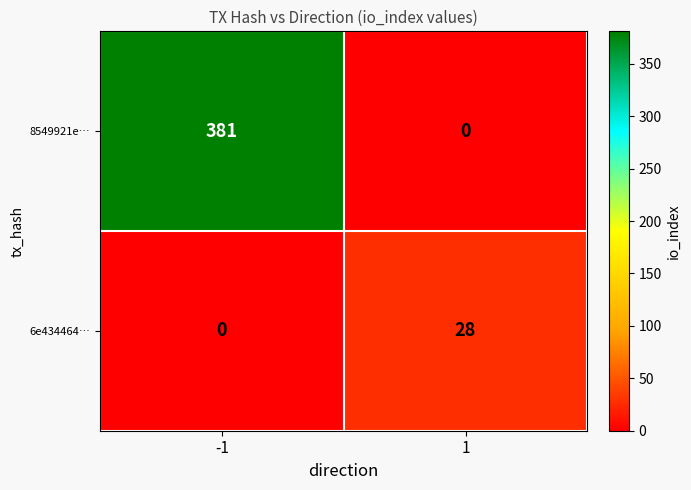

Reading right to left, list all the values displayed in this chart.

8549921e…: 0	381
6e434464…: 28	0